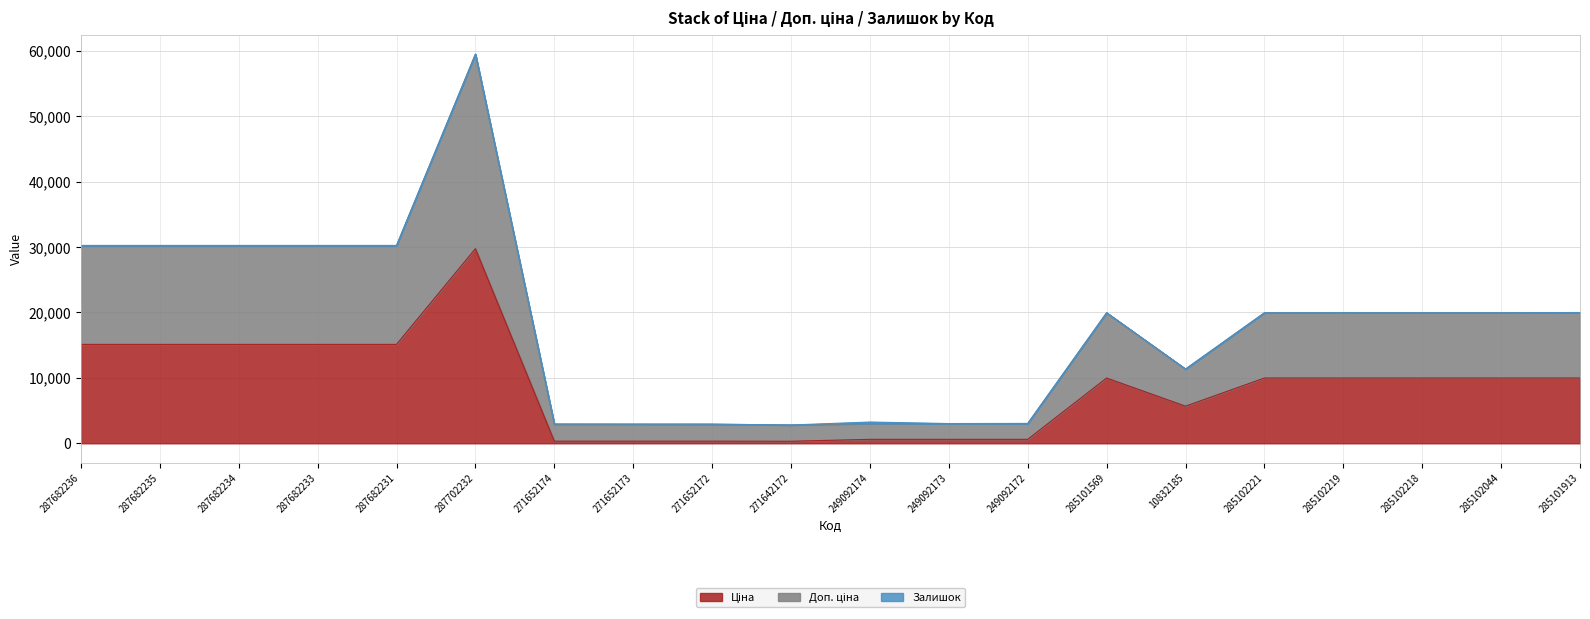

Which category has the lowest value across all series?

271642172